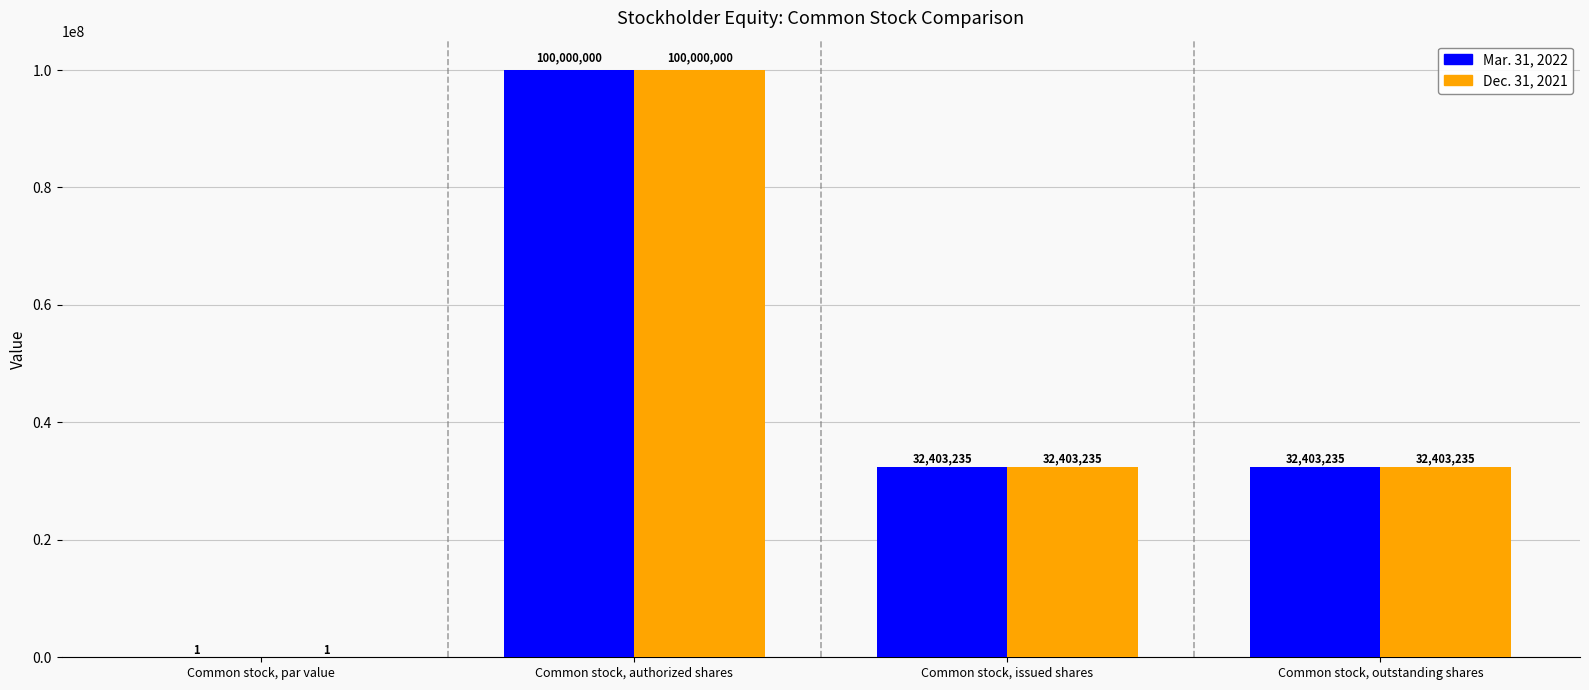

Which category has the highest value in the Mar. 31, 2022 series?

Common stock, authorized shares